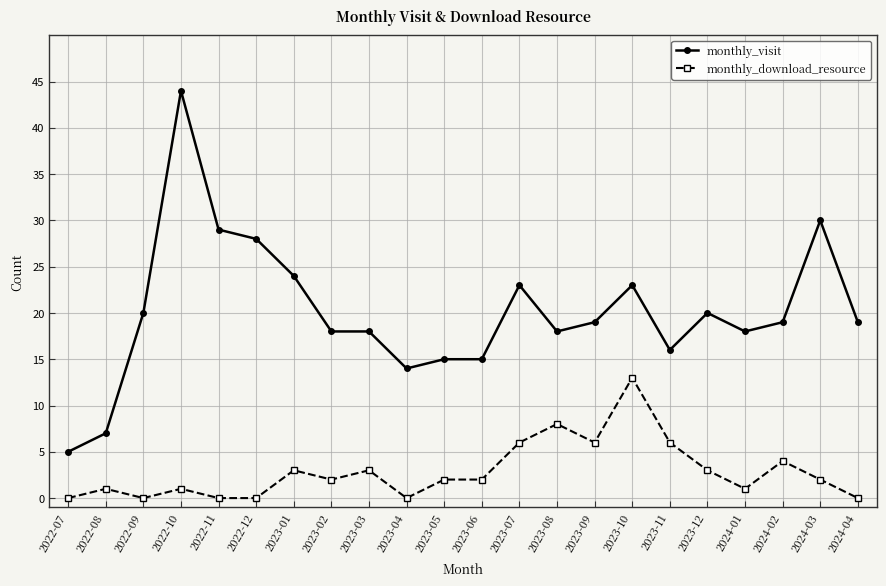

What is the highest value of the monthly_download_resource series?

13